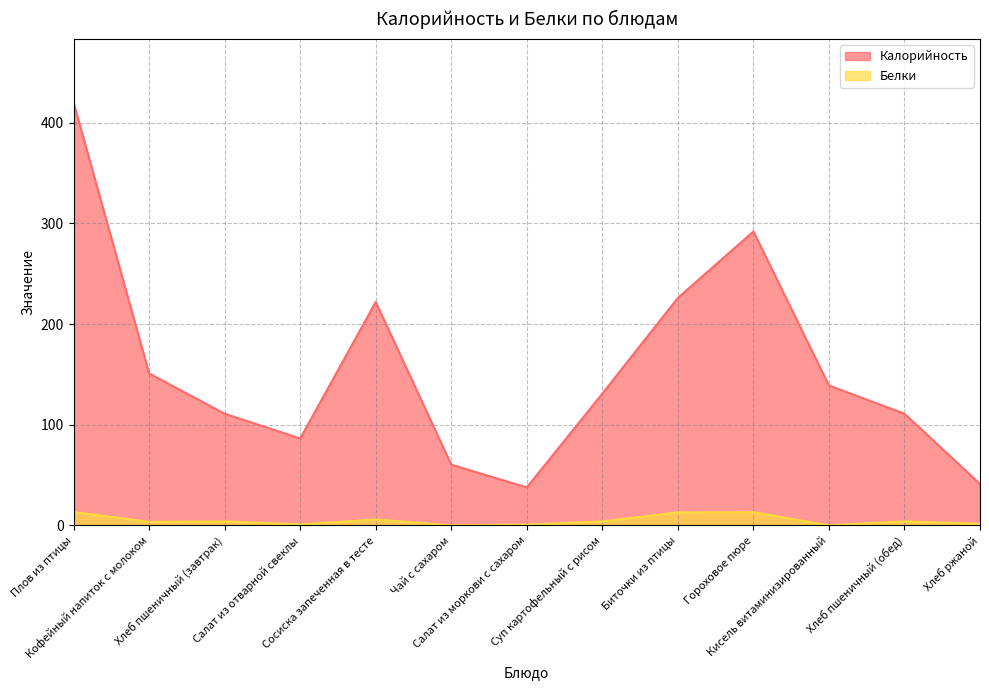

What is the spread (max minus min) of values at Хлеб ржаной?

39.6